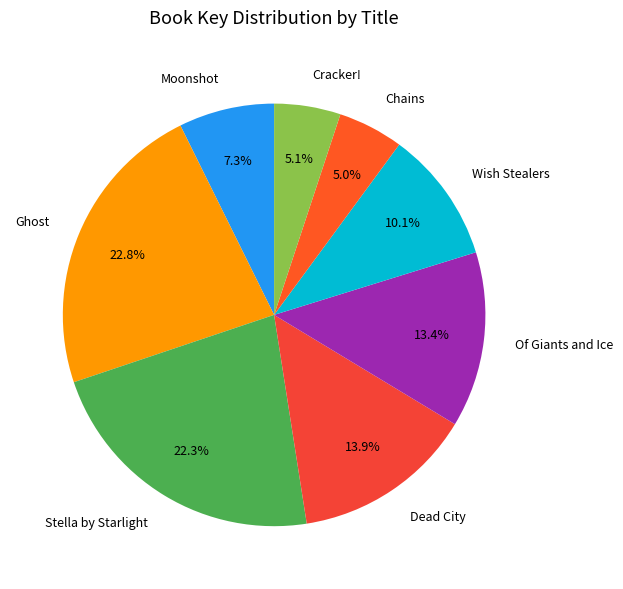

How many segments does this pie chart have?

8